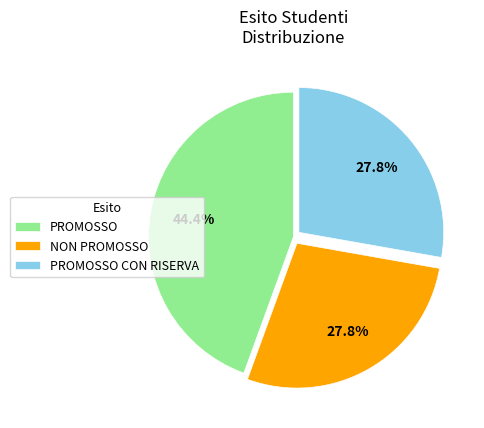

Combined, what portion of the pie is PROMOSSO and NON PROMOSSO?

72.2%